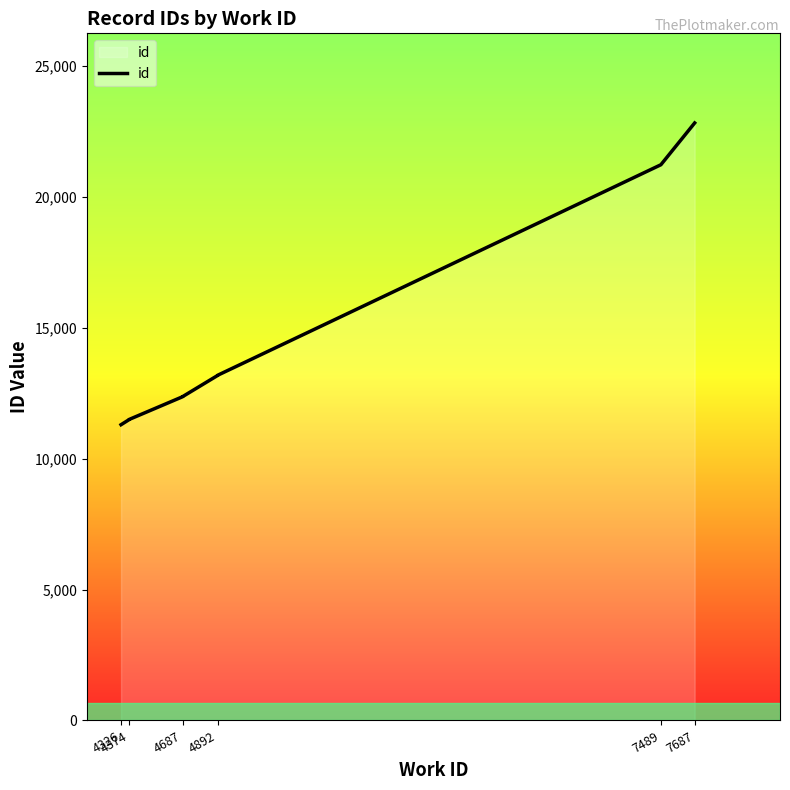

True or false: there are more than 0 points higher than both neighbors.

False